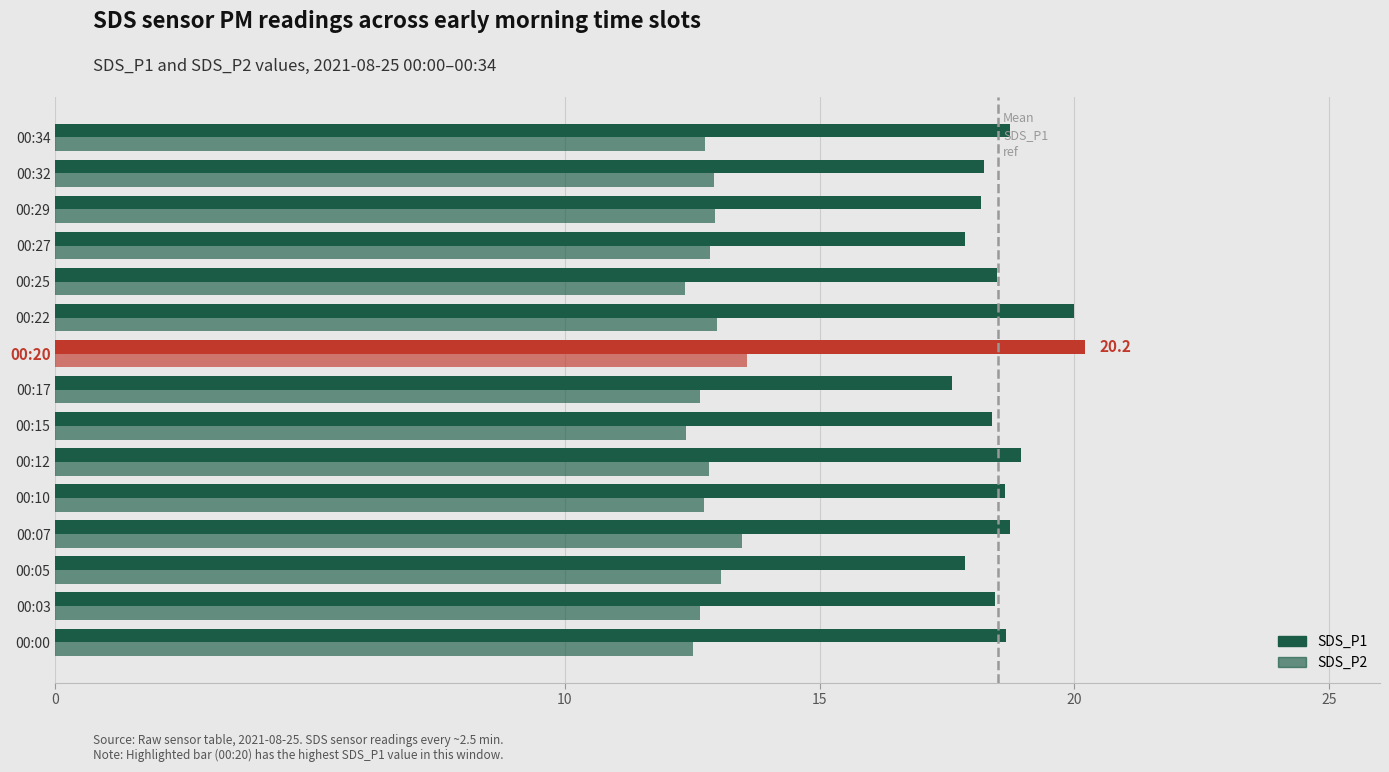

Count the number of categories in the chart.

15